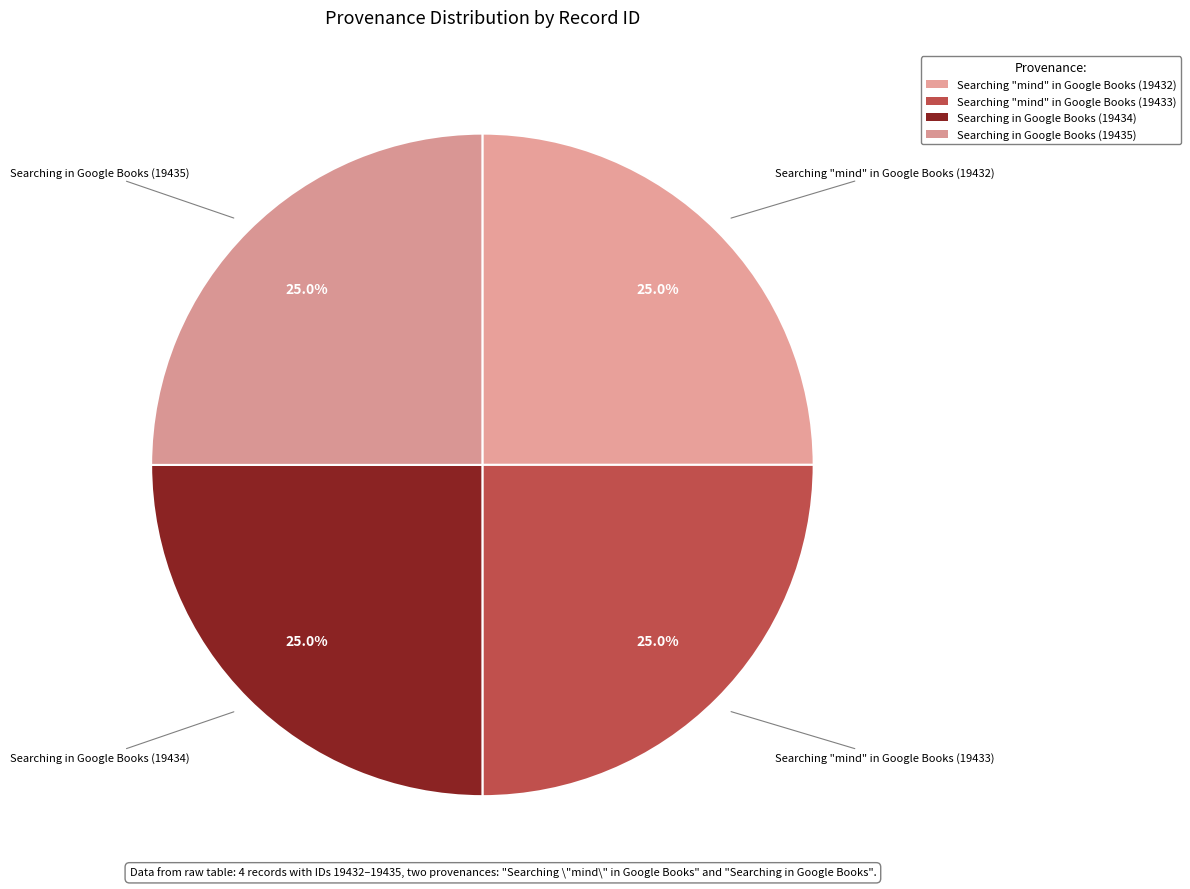

To the nearest percent, what percentage of the pie is Searching in Google Books (19434)?

25%